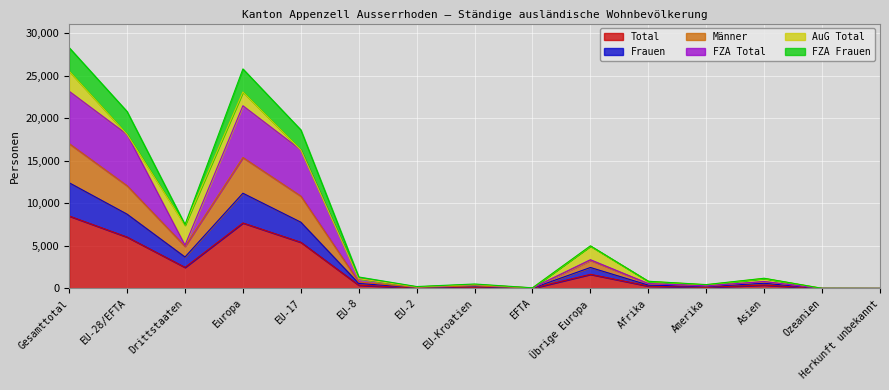

Which category has the highest value in the Total series?

Gesamttotal